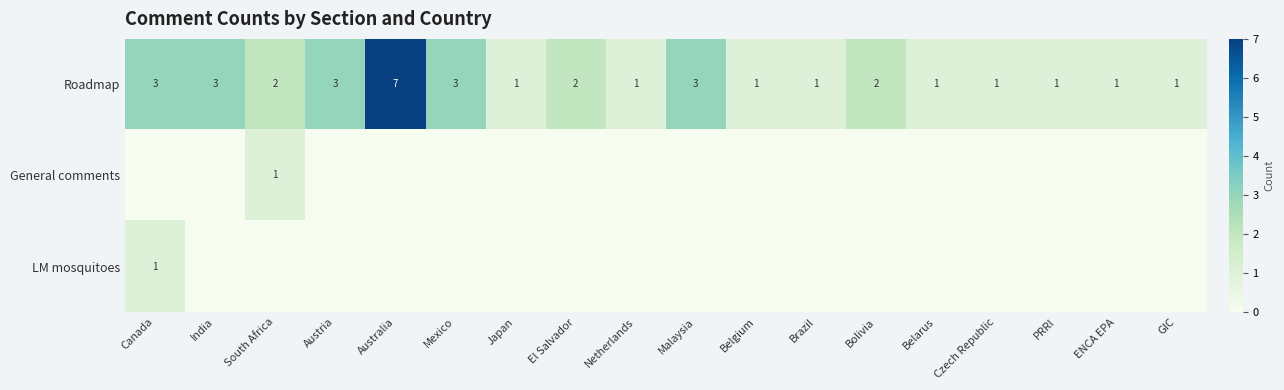

The General comments series shows 1 at South Africa. True or false?

True